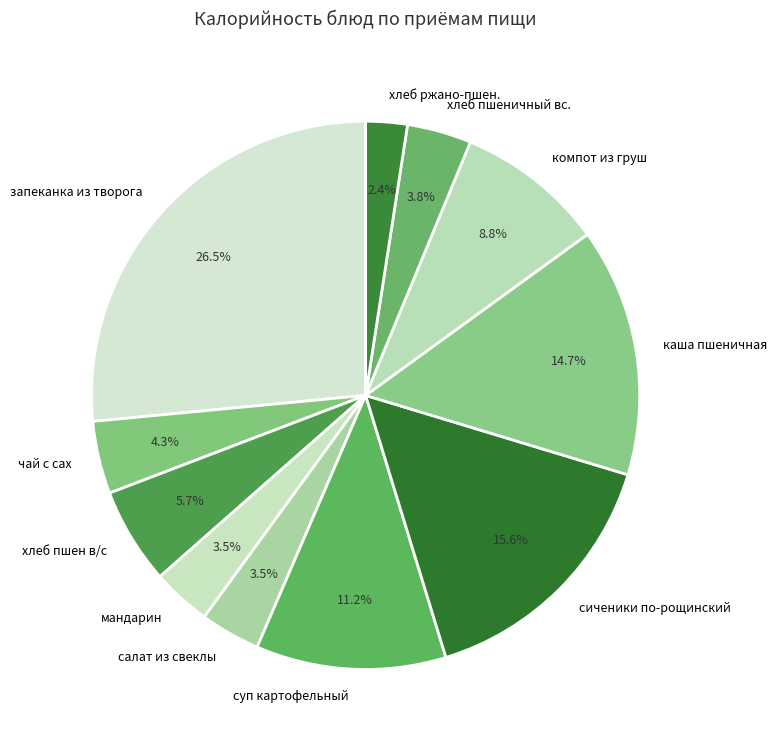

To the nearest percent, what percentage of the pie is суп картофельный?

11%